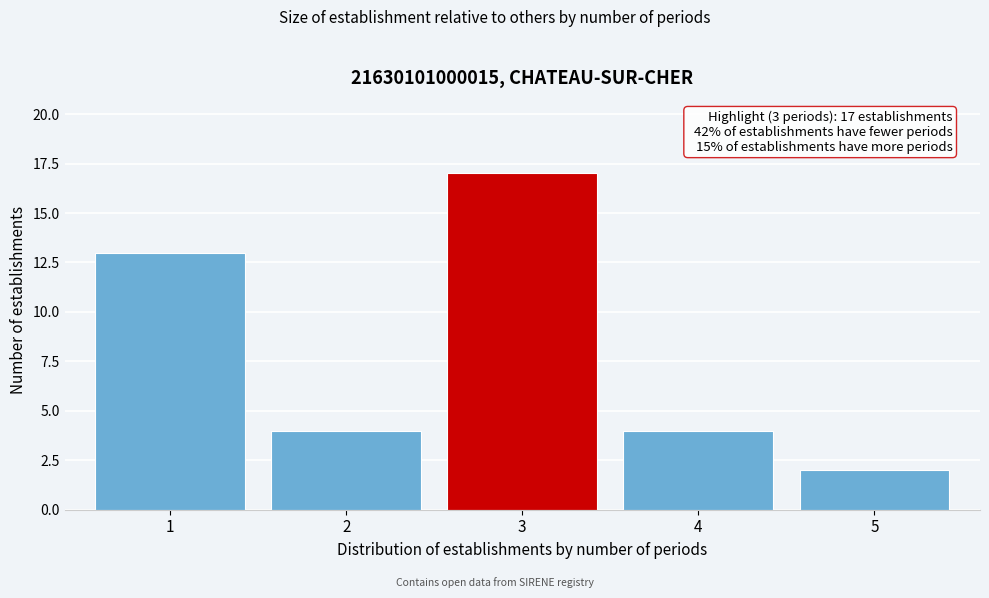

Reading left to right, extract all data points from this chart.

13	4	17	4	2